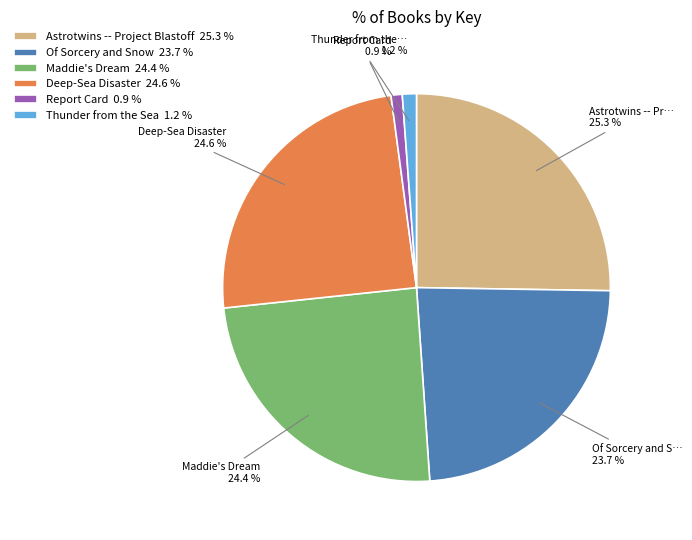

Does any single category account for the majority?

No